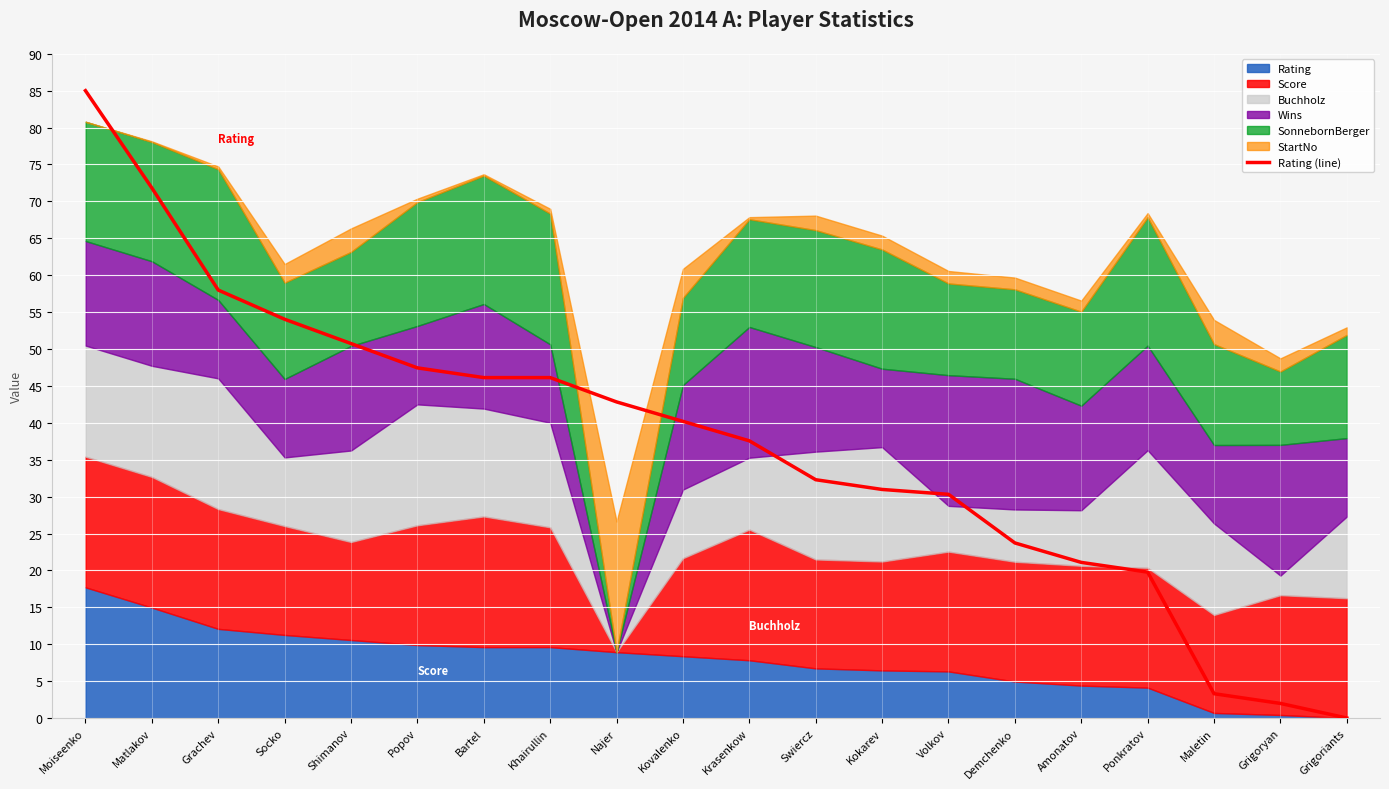

Reading left to right, extract all data points from this chart.

85.0	71.8	58.0	54.0	50.7	47.4	46.1	46.1	42.8	40.2	37.6	32.3	31.0	30.3	23.7	21.1	19.8	3.3	2.0	0.0